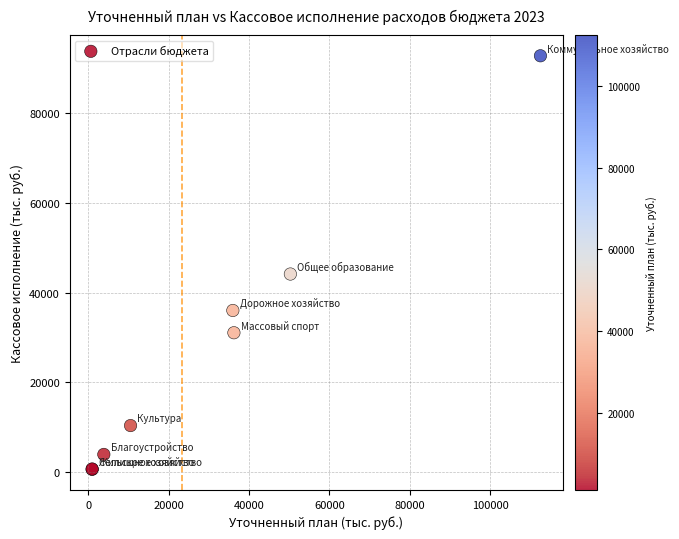

What Y value in the scatter plot is closest to 46691?

44133.7